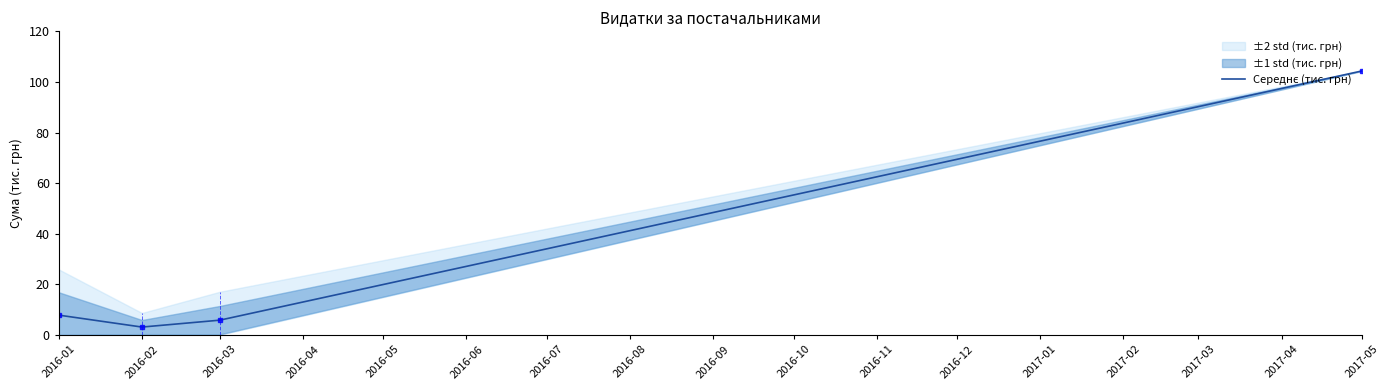

What value does the data have at 2016-03?

5.8